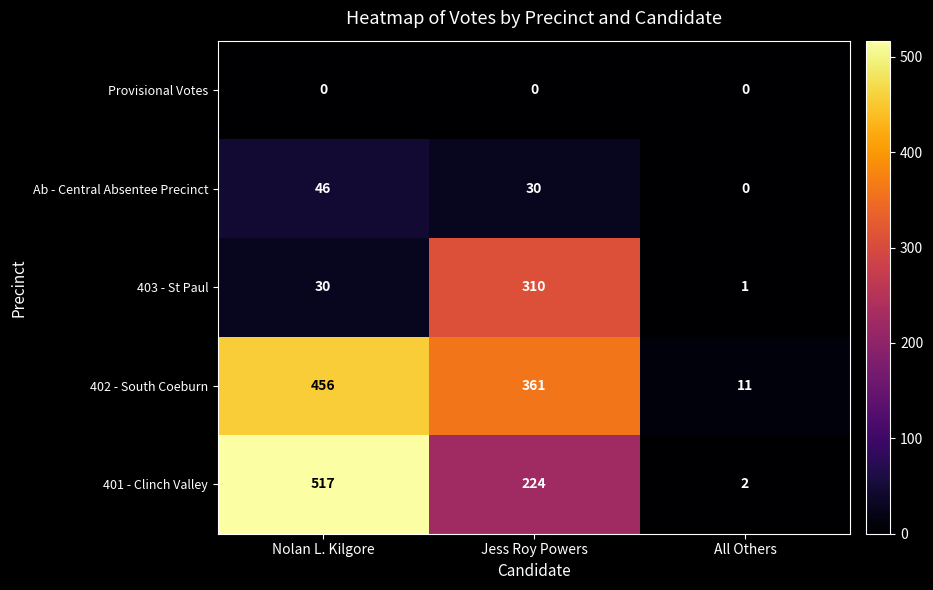

What is the difference between the highest and lowest values at All Others?

11